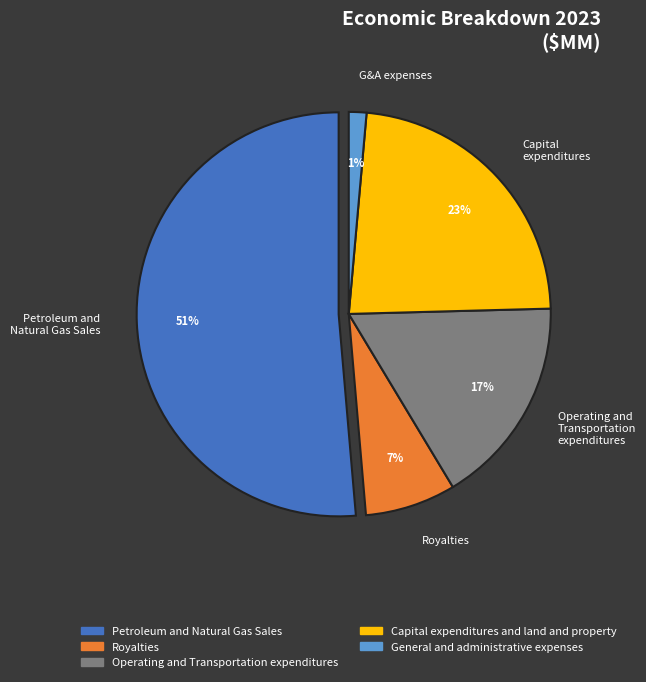

To the nearest percent, what is the difference between the largest and smallest slice percentages?

50%